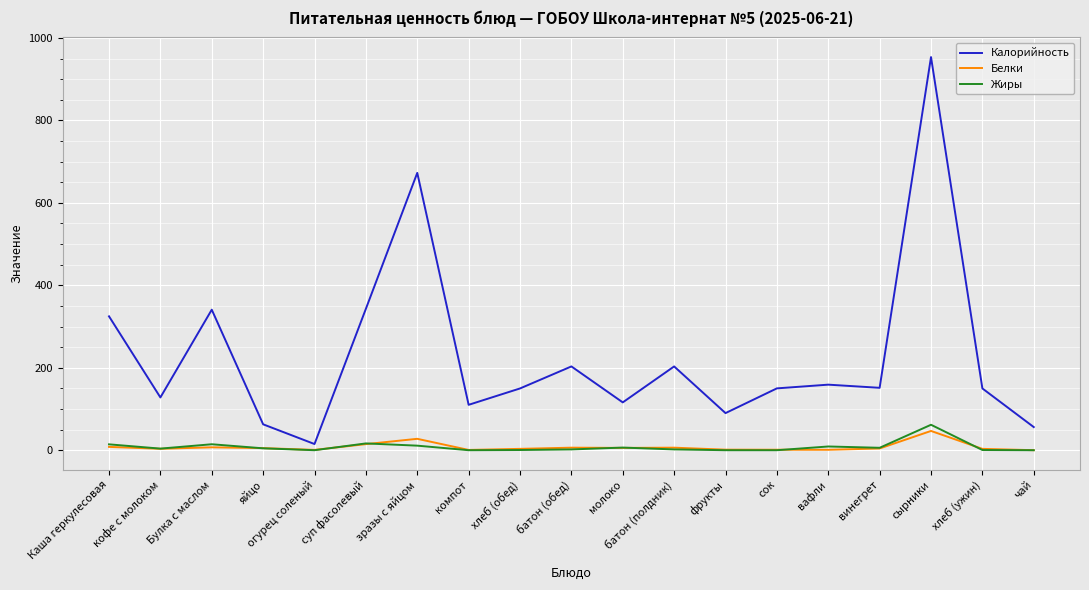

What are all the series names shown in the legend?

Калорийность, Белки, Жиры